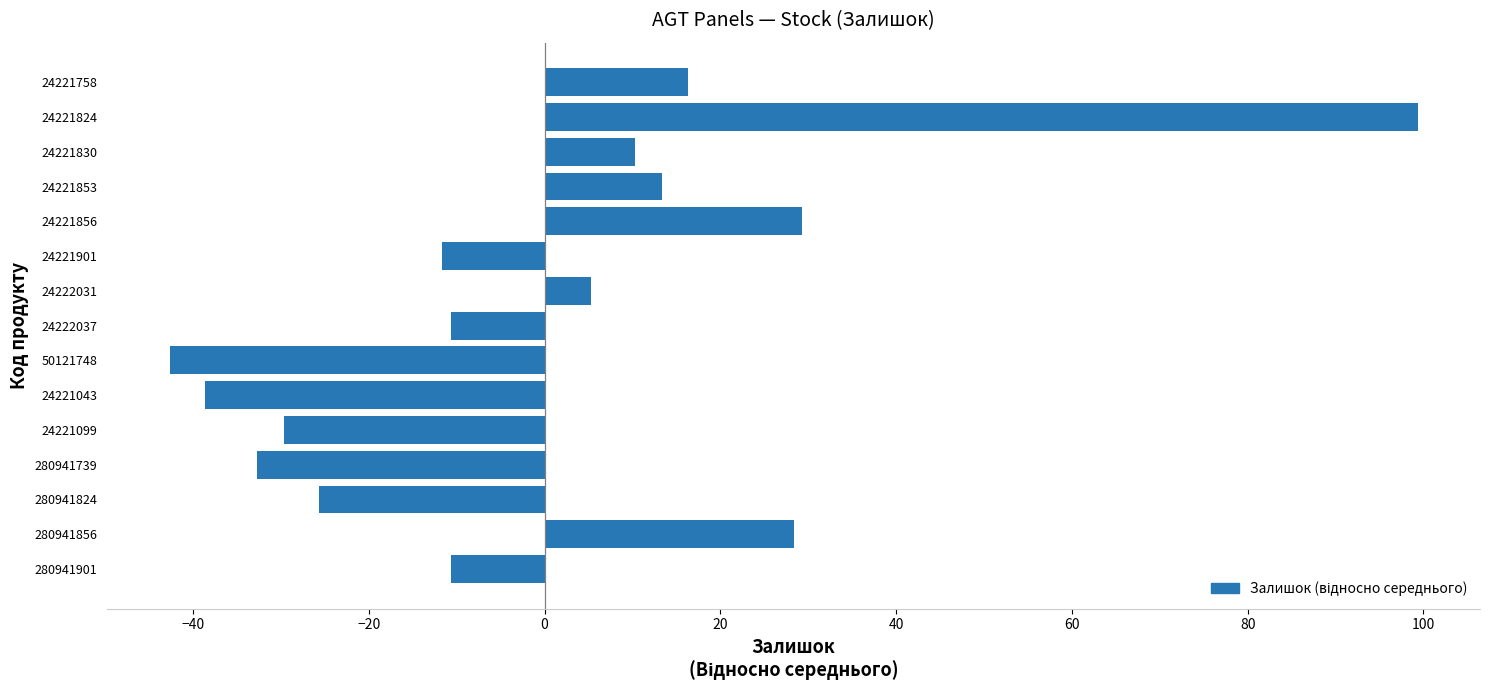

Count the number of data series in this chart.

1